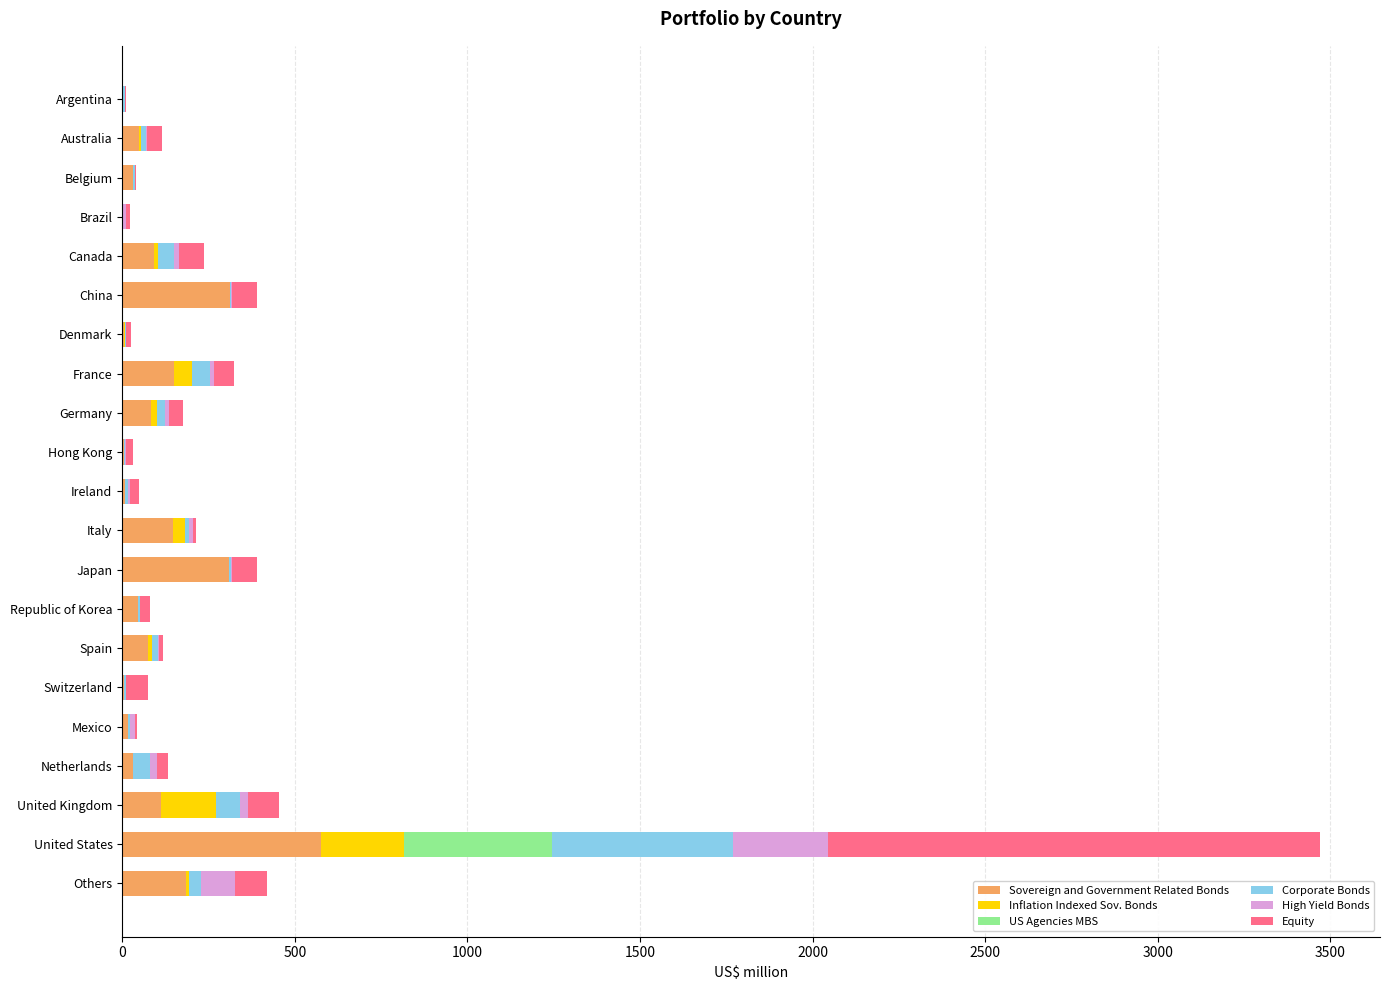

At which category is the sum across all series the highest?

United States